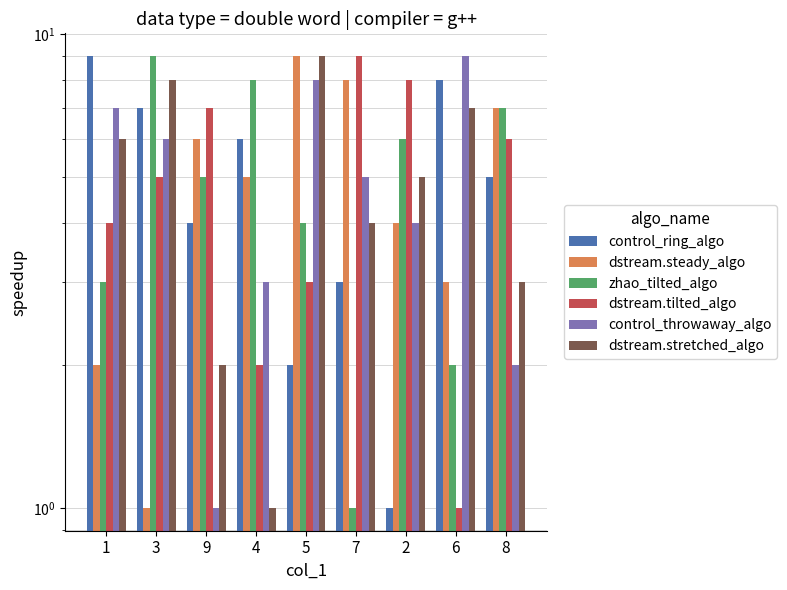

Reading left to right, extract all data points from this chart.

control_ring_algo: 1=9	3=7	9=4	4=6	5=2	7=3	2=1	6=8	8=5
dstream.steady_algo: 1=2	3=1	9=6	4=5	5=9	7=8	2=4	6=3	8=7
zhao_tilted_algo: 1=3	3=9	9=5	4=8	5=4	7=1	2=6	6=2	8=7
dstream.tilted_algo: 1=4	3=5	9=7	4=2	5=3	7=9	2=8	6=1	8=6
control_throwaway_algo: 1=7	3=6	9=1	4=3	5=8	7=5	2=4	6=9	8=2
dstream.stretched_algo: 1=6	3=8	9=2	4=1	5=9	7=4	2=5	6=7	8=3